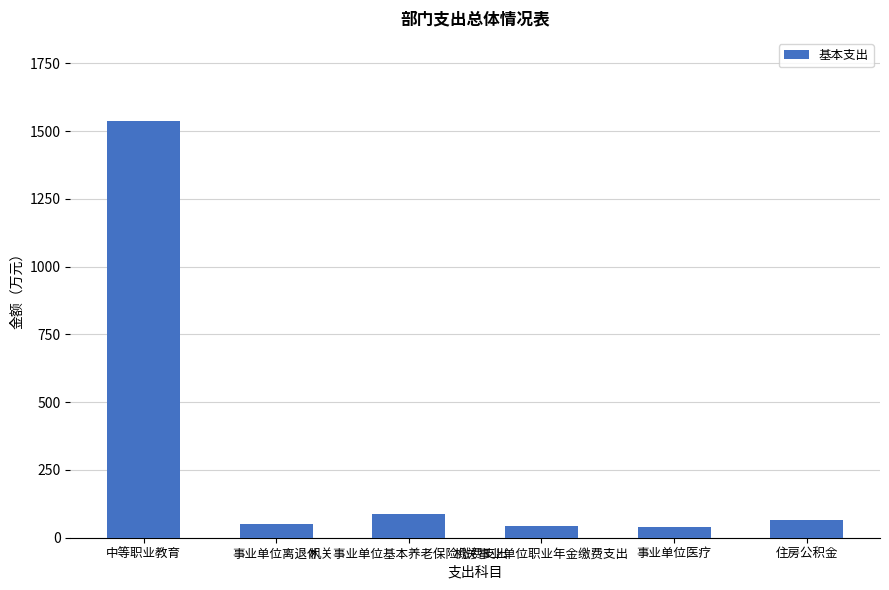

What is the smallest value displayed?

40.5